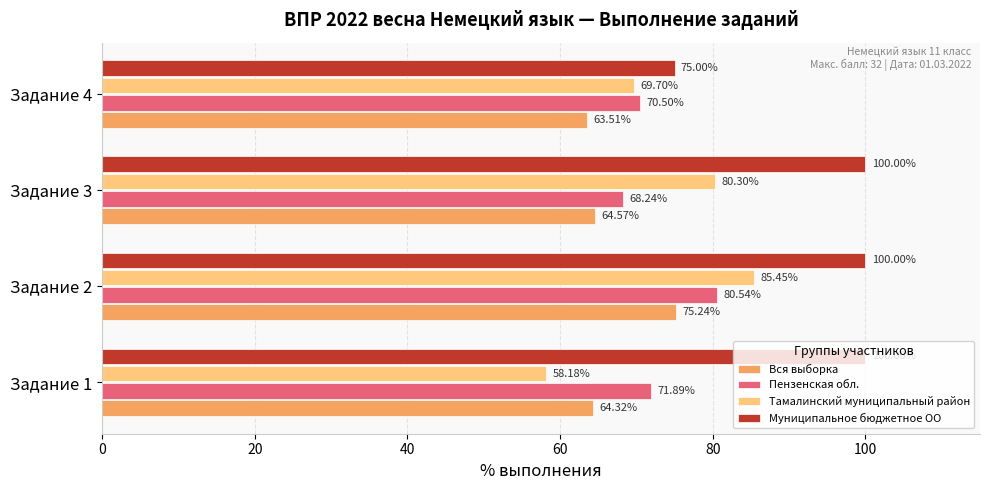

Rank the series at Задание 4 from lowest to highest value.

Вся выборка, Тамалинский муниципальный район, Пензенская обл., Муниципальное бюджетное ОО